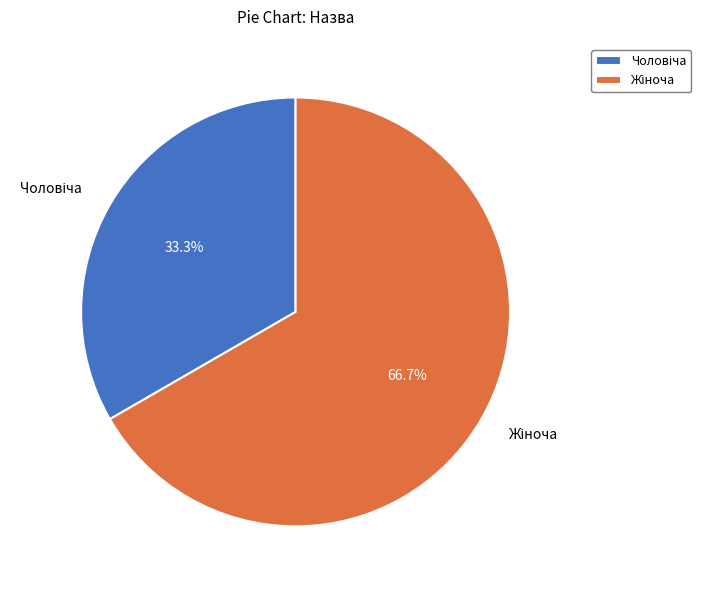

Is there a majority slice in this chart?

Yes